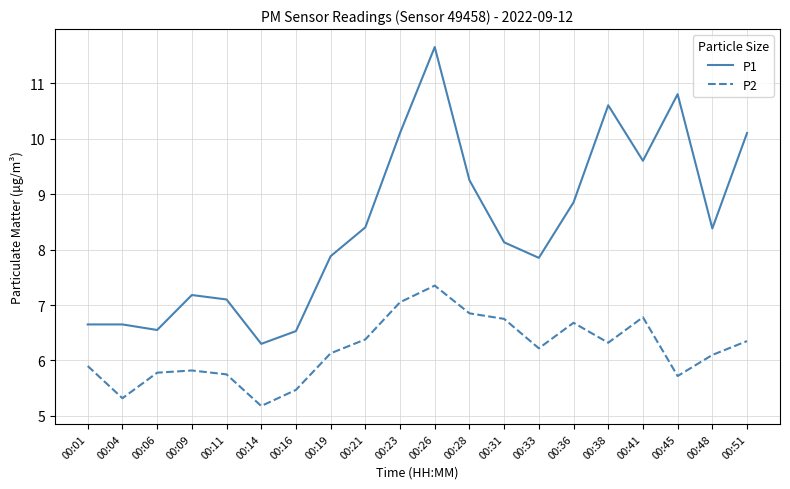

What is the difference between the P2 values at 00:21 and 00:14?

1.2